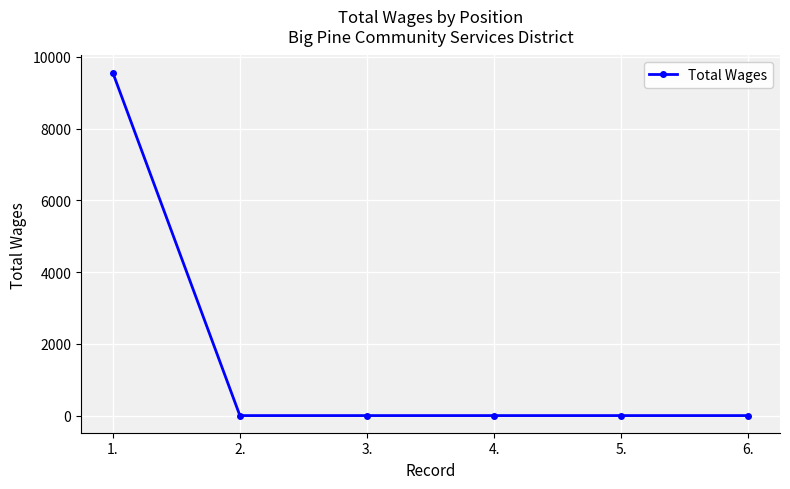

What is the greatest value displayed?

9562